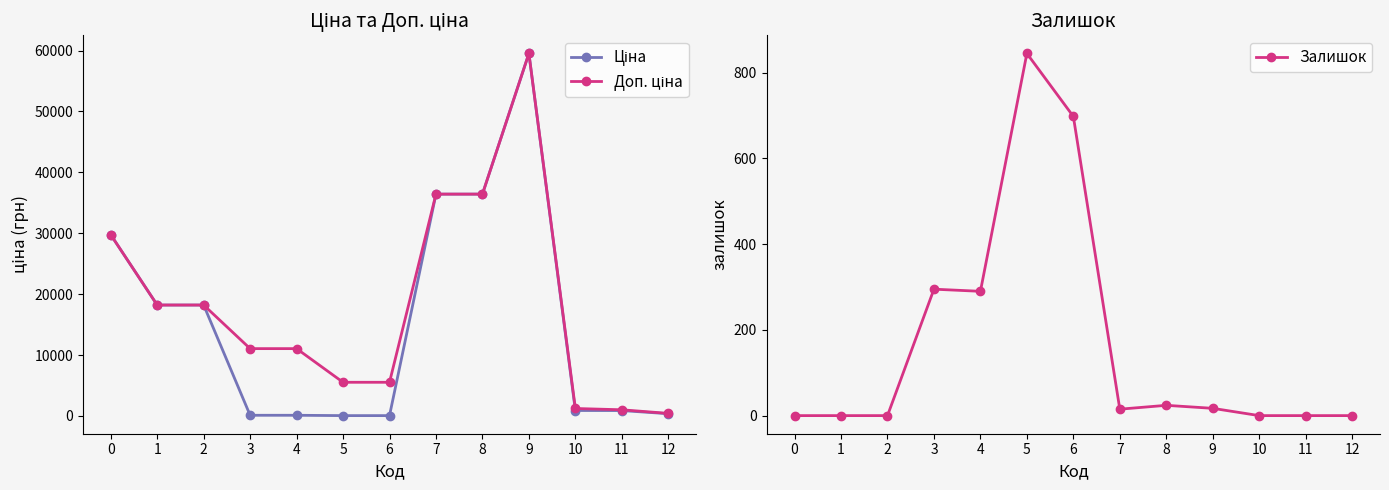

At which category is the sum across all series the highest?

9